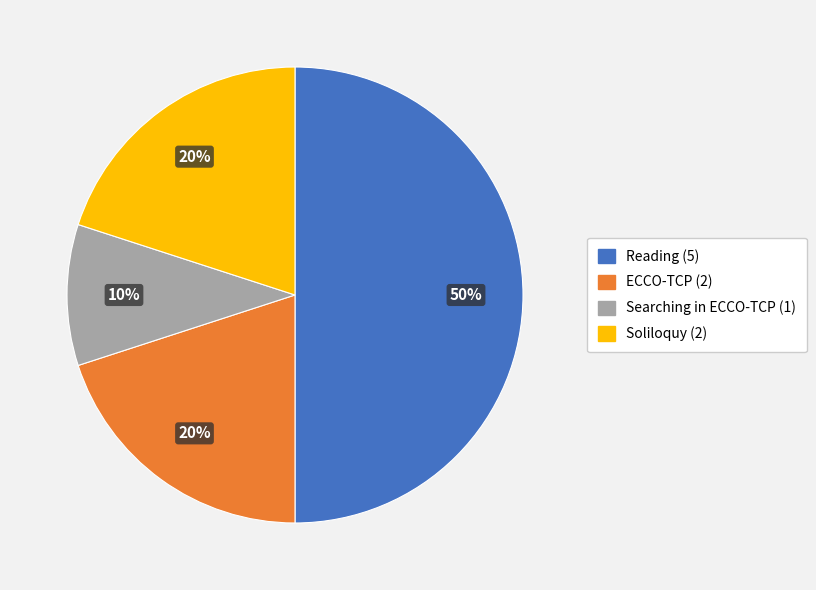

To the nearest percent, what is the difference between the largest and smallest slice percentages?

40%